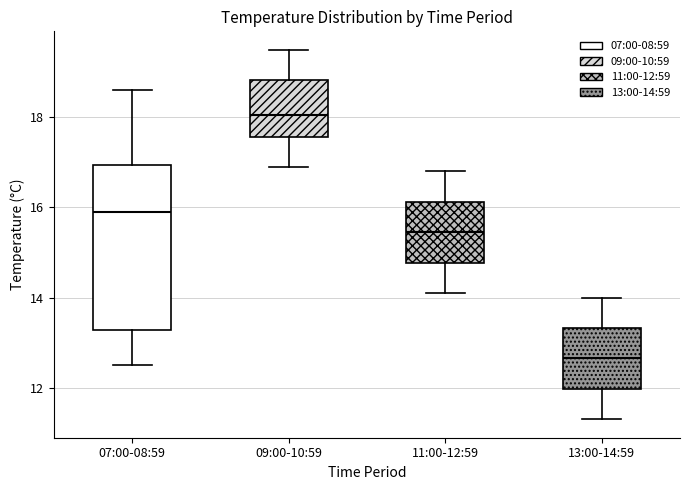

Which box has the lowest median line?

13:00-14:59